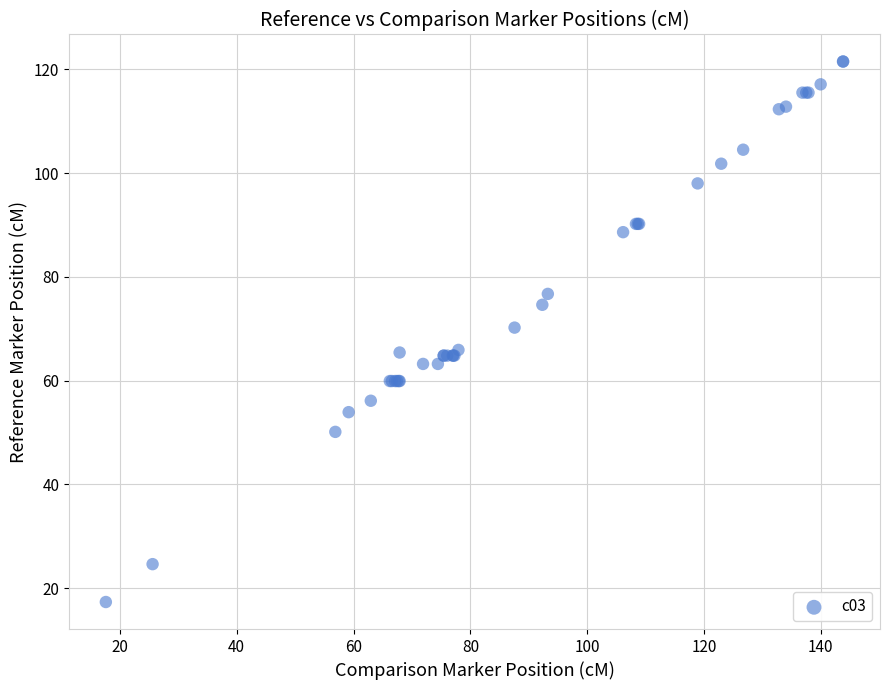

What Y value in the scatter plot is closest to 69?

70.2